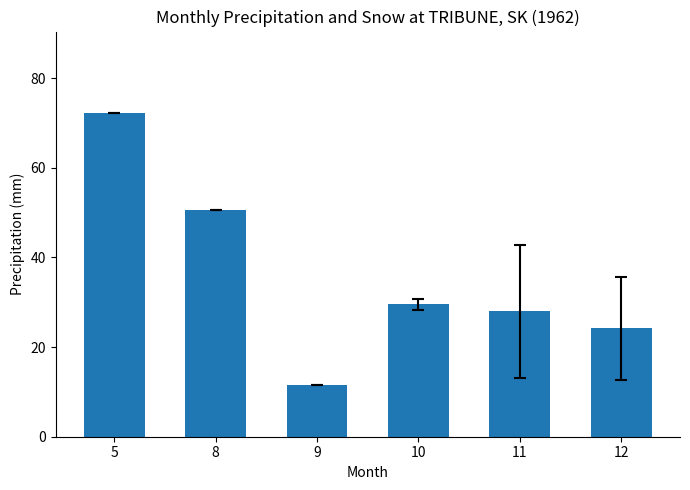

What value does the data have at 10?

29.5